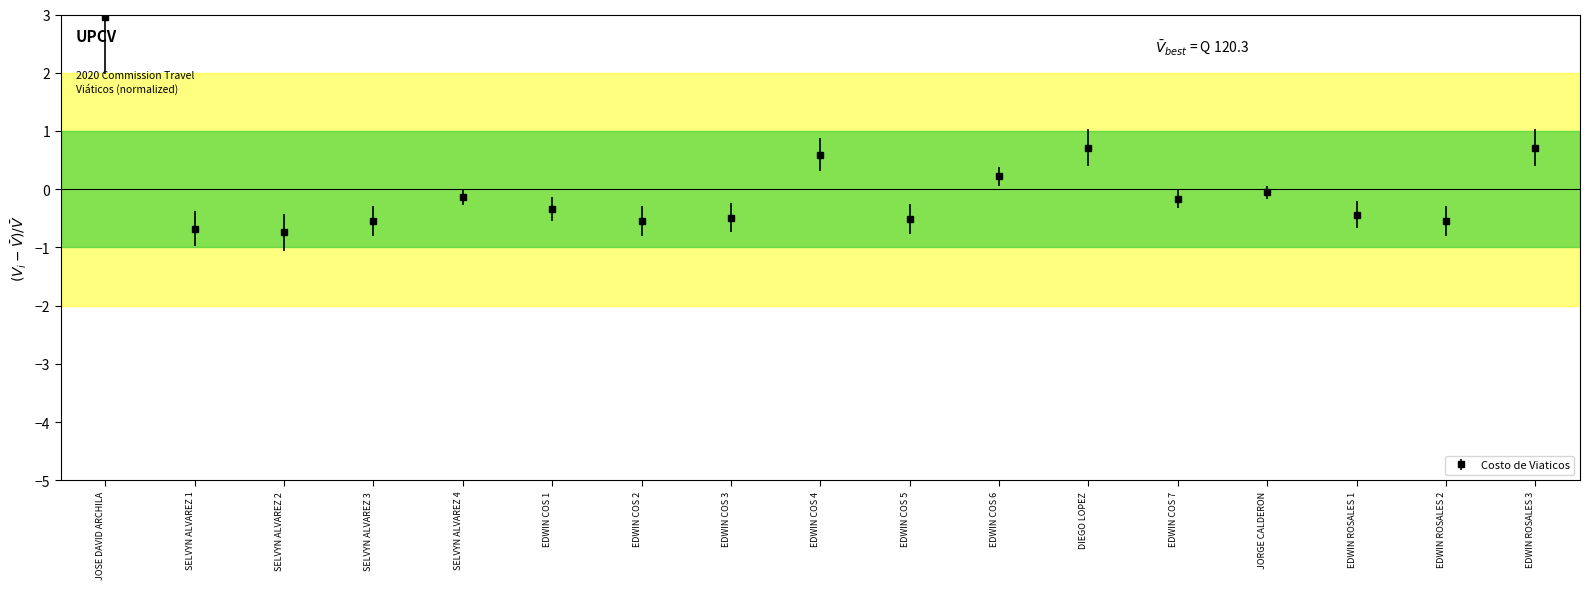

How many categories are shown in the chart?

17